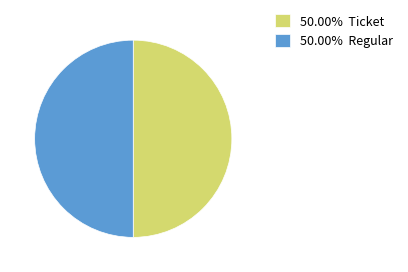

Do 50.00% Regular and 50.00% Ticket together represent more than half of the pie?

Yes